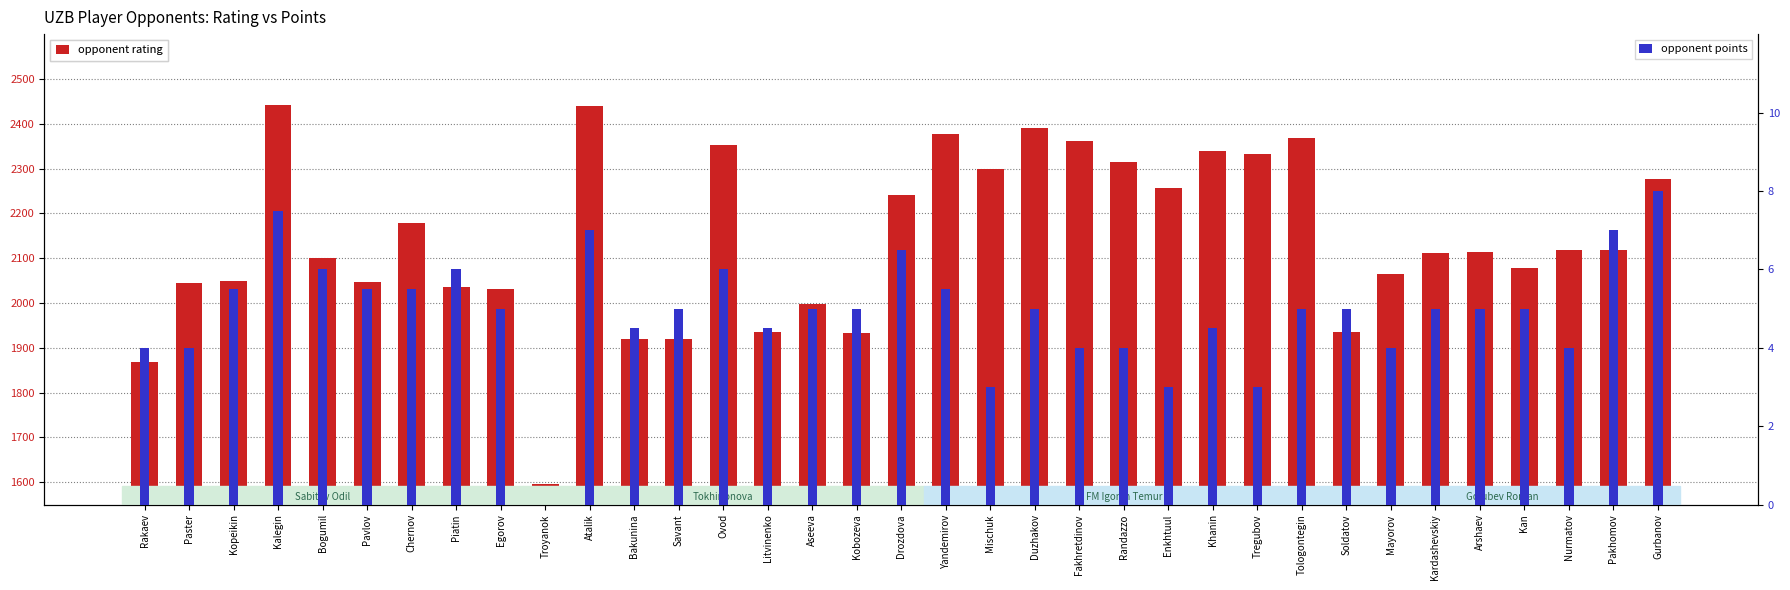

Reading left to right, extract all data points from this chart.

opponent rating: Rakaev=1868.0	Paster=2044.0	Kopeikin=2050.0	Kalegin=2442.0	Bogumil=2100.0	Pavlov=2046.0	Chernov=2179.0	Piatin=2035.0	Egorov=2032.0	Troyanok=1596.0	Atalik=2439.0	Bakunina=1919.0	Savant=1920.0	Ovod=2353.0	Litvinenko=1935.0	Aseeva=1997.0	Kobozeva=1932.0	Drozdova=2241.0	Yandemirov=2378.0	Mischuk=2300.0	Duzhakov=2390.0	Fakhretdinov=2362.0	Randazzo=2314.0	Enkhtuul=2257.0	Khanin=2340.0	Tregubov=2333.0	Tologontegin=2368.0	Soldatov=1934.0	Mayorov=2065.0	Kardashevskiy=2112.0	Arshaev=2114.0	Kan=2077.0	Nurmatov=2119.0	Pakhomov=2119.0	Gurbanov=2277.0
opponent points: Rakaev=4.0	Paster=4.0	Kopeikin=5.5	Kalegin=7.5	Bogumil=6.0	Pavlov=5.5	Chernov=5.5	Piatin=6.0	Egorov=5.0	Troyanok=0.0	Atalik=7.0	Bakunina=4.5	Savant=5.0	Ovod=6.0	Litvinenko=4.5	Aseeva=5.0	Kobozeva=5.0	Drozdova=6.5	Yandemirov=5.5	Mischuk=3.0	Duzhakov=5.0	Fakhretdinov=4.0	Randazzo=4.0	Enkhtuul=3.0	Khanin=4.5	Tregubov=3.0	Tologontegin=5.0	Soldatov=5.0	Mayorov=4.0	Kardashevskiy=5.0	Arshaev=5.0	Kan=5.0	Nurmatov=4.0	Pakhomov=7.0	Gurbanov=8.0